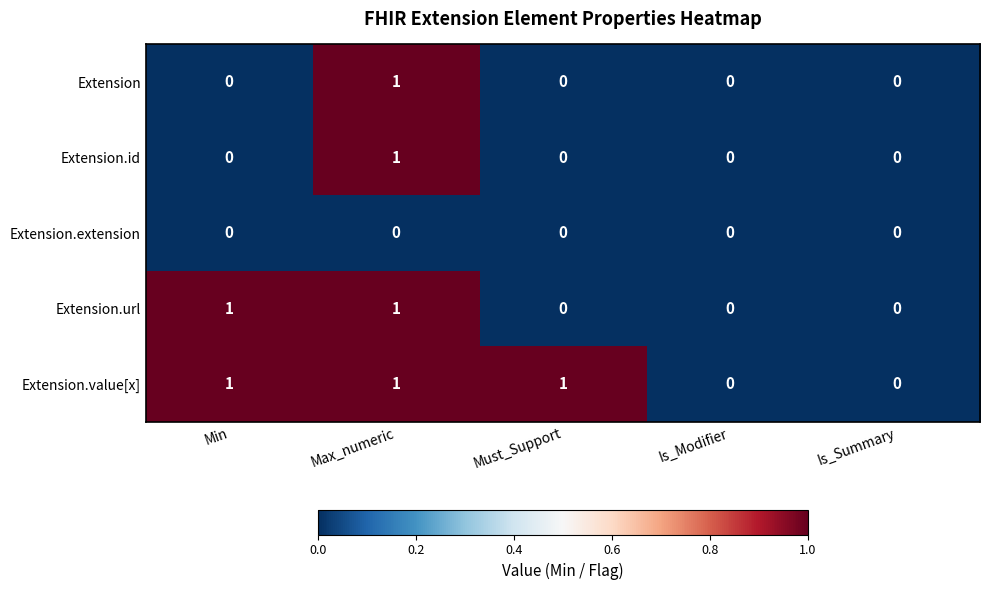

Reading right to left, what are all the values shown in this chart?

Extension: 0	0	0	1	0
Extension.id: 0	0	0	1	0
Extension.extension: 0	0	0	0	0
Extension.url: 0	0	0	1	1
Extension.value[x]: 0	0	1	1	1